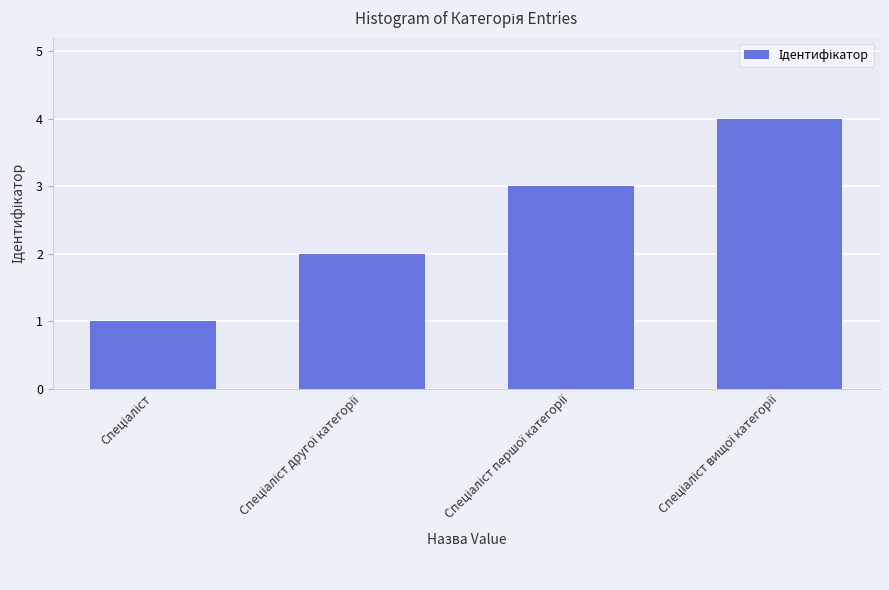

What is the maximum value shown in the chart?

4